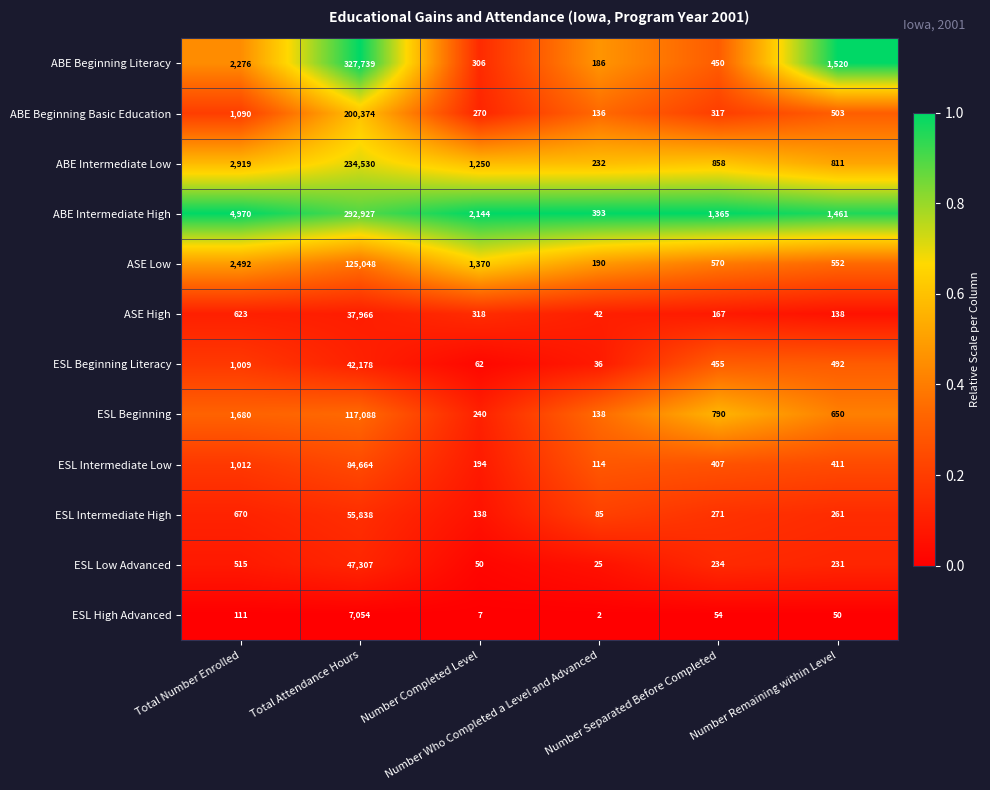

What is the sum of all ESL Intermediate High values?

57263